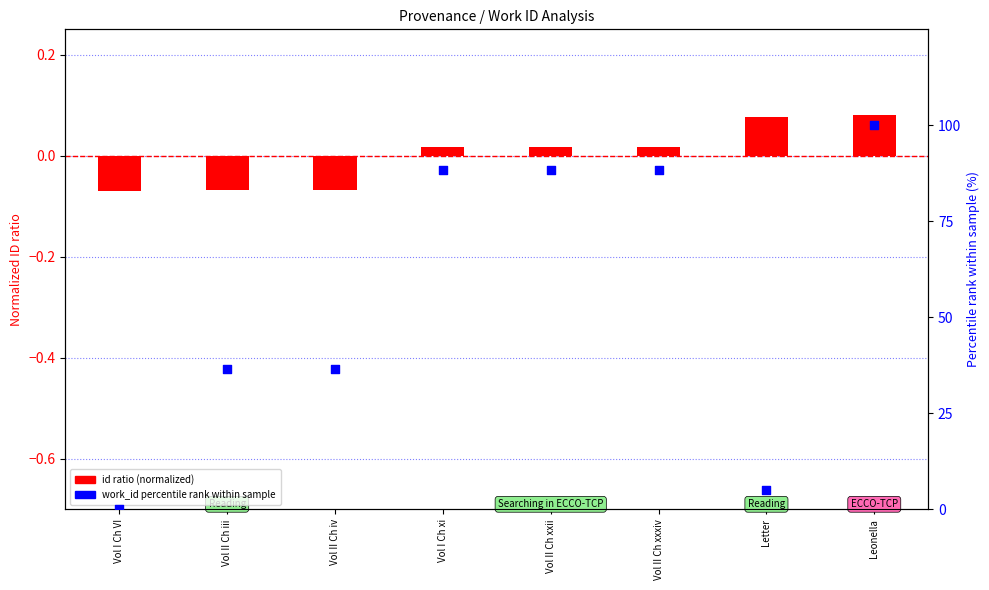

Which series has the largest total across all categories?

work_id percentile rank within sample